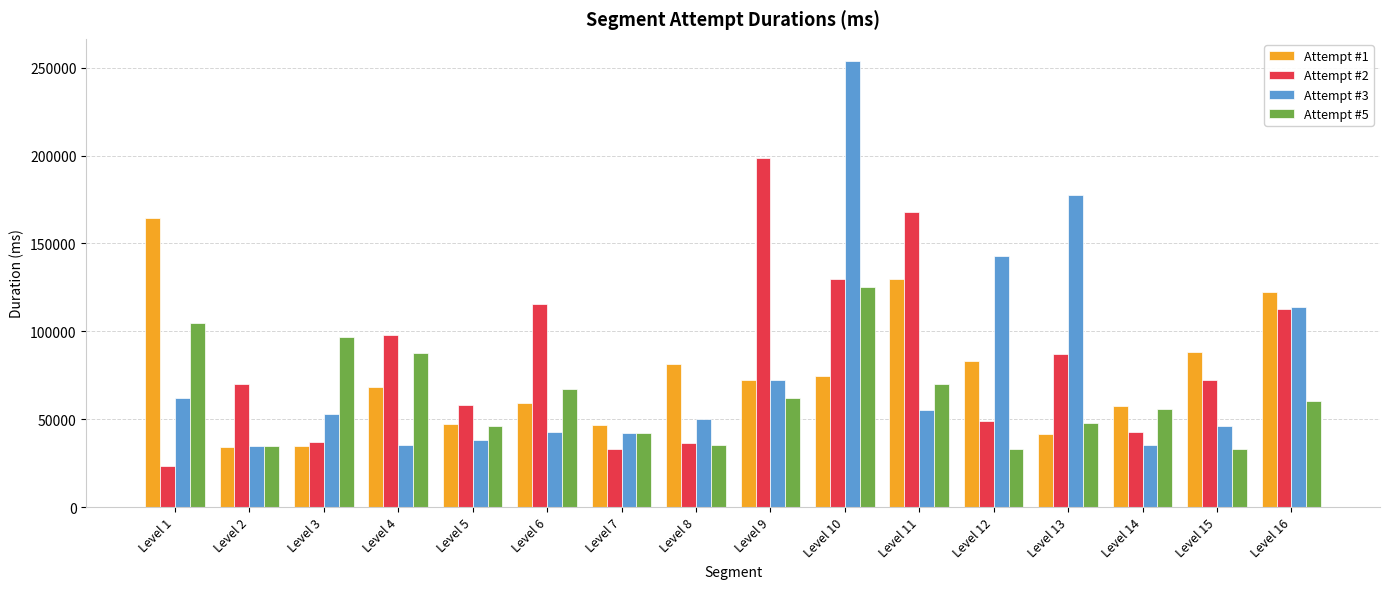

Rank the series by their maximum value, from lowest to highest.

Attempt #5, Attempt #1, Attempt #2, Attempt #3